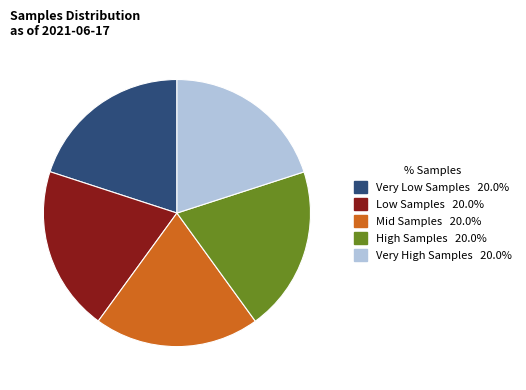

Is there a majority slice in this chart?

No